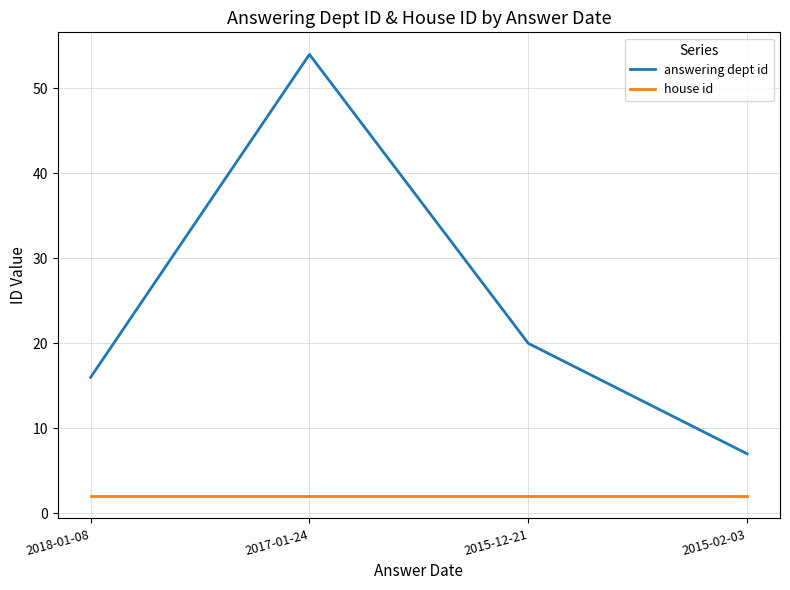

At which label is answering dept id closest to 30?

2015-12-21